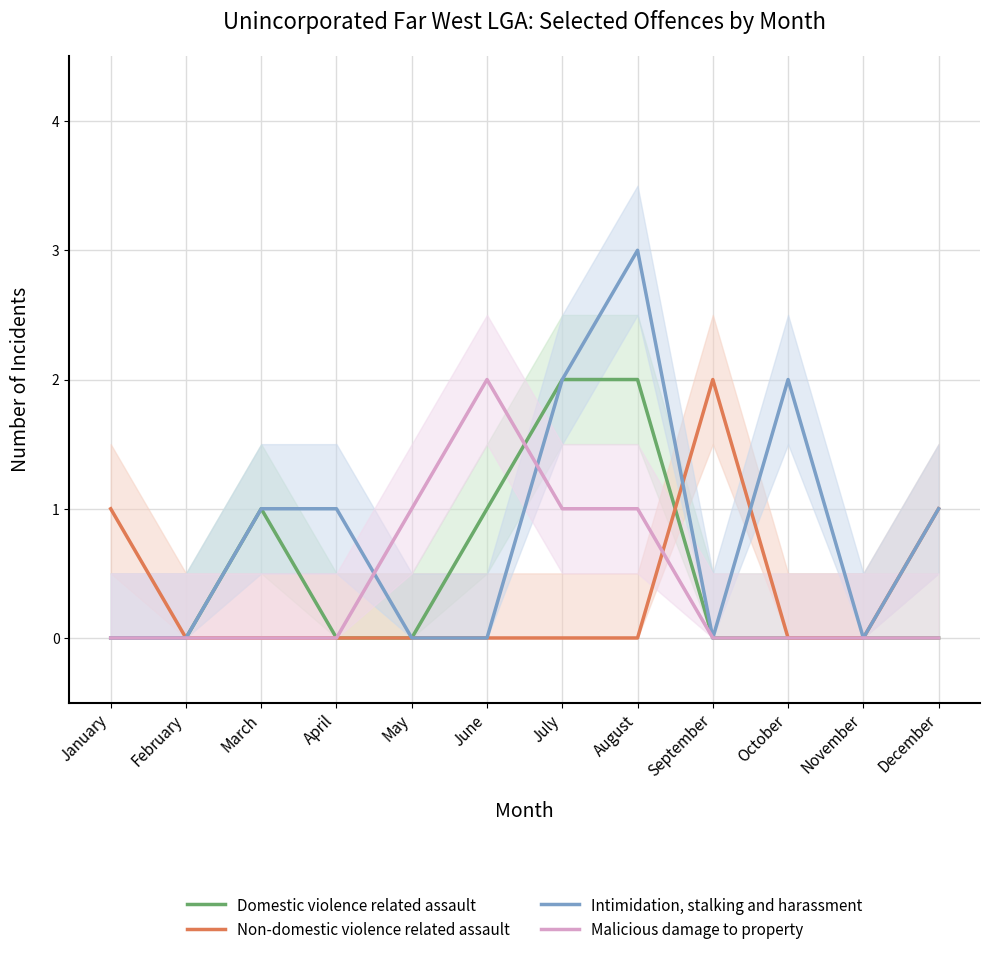

How many times do Domestic violence related assault and Malicious damage to property cross each other?

1